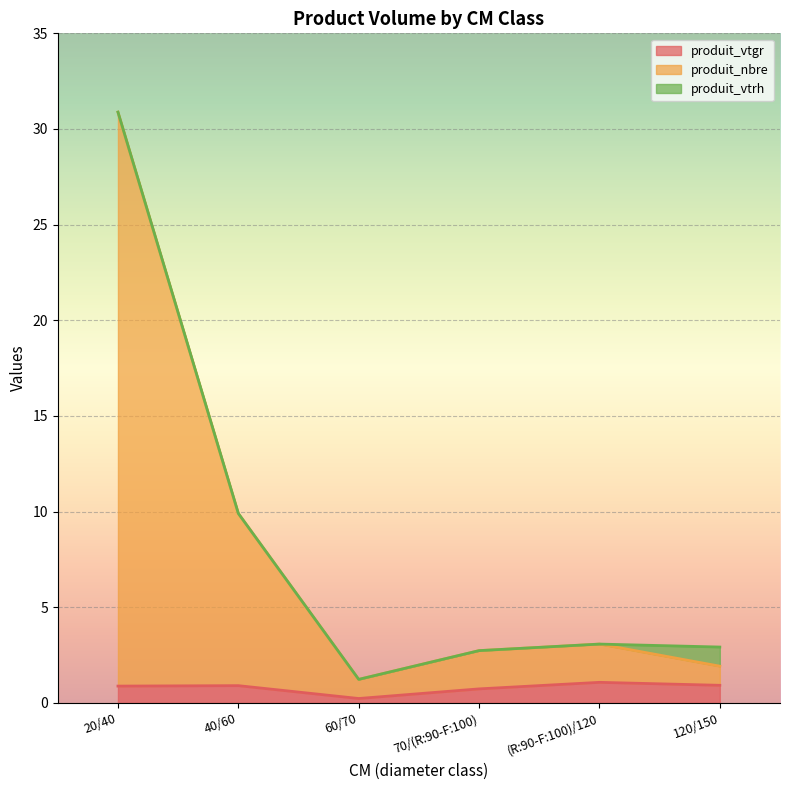

Is it true that produit_nbre equals 1.2 at 60/70?

True